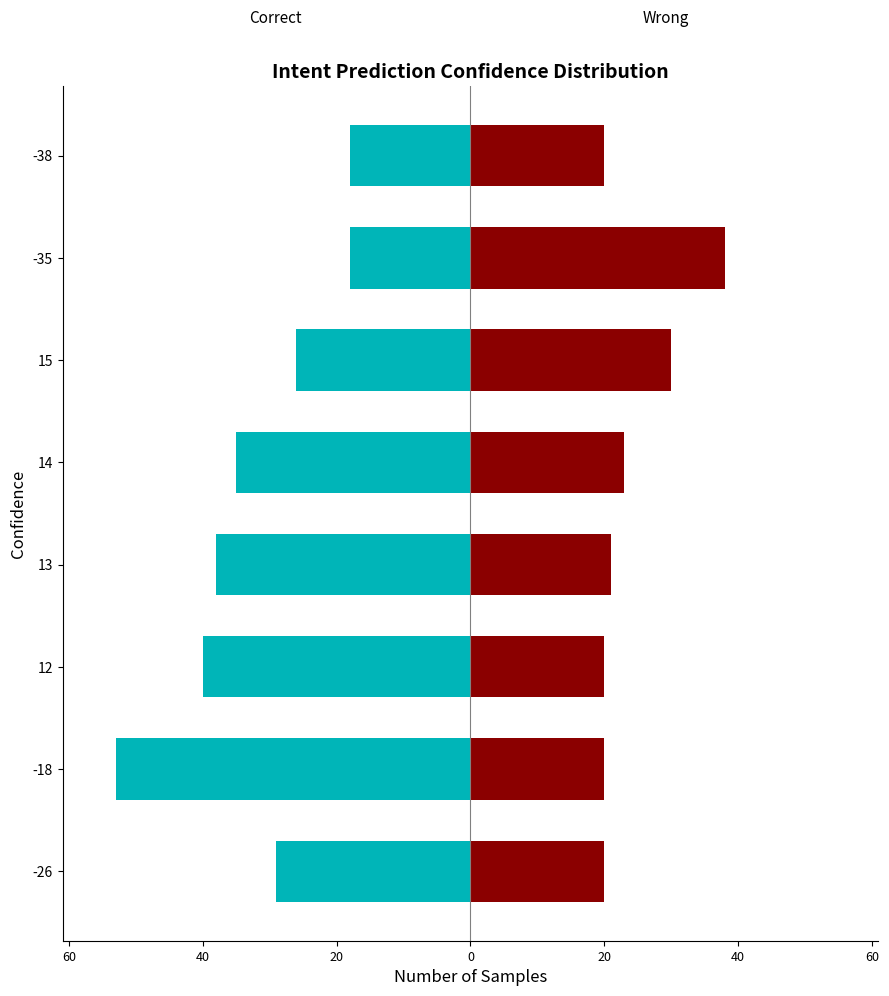

What is the difference between the second highest and second lowest values in the Wrong series?

10